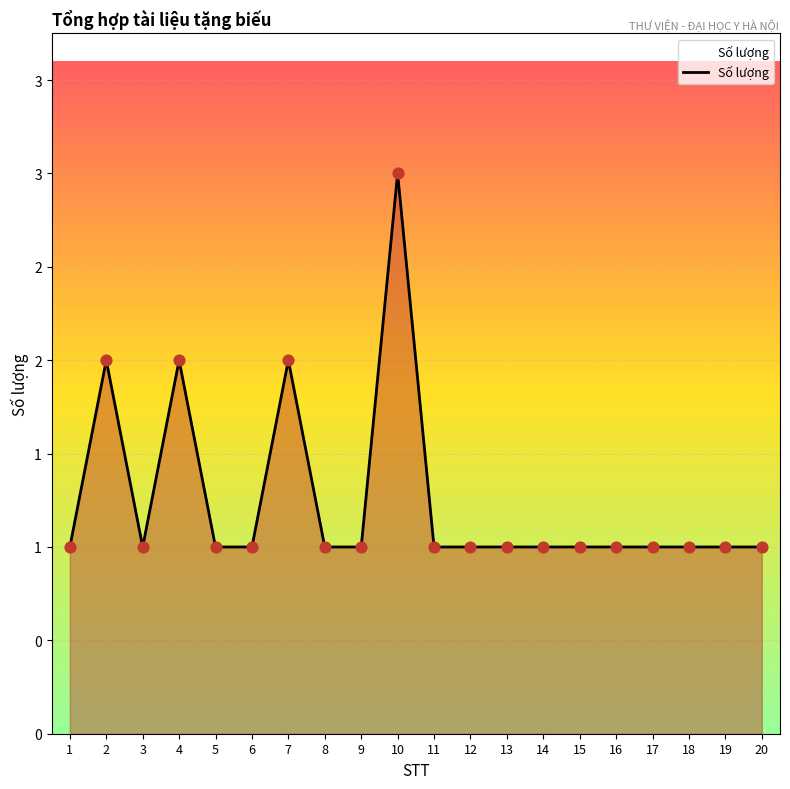

Which has a higher value, 2 or 20?

2